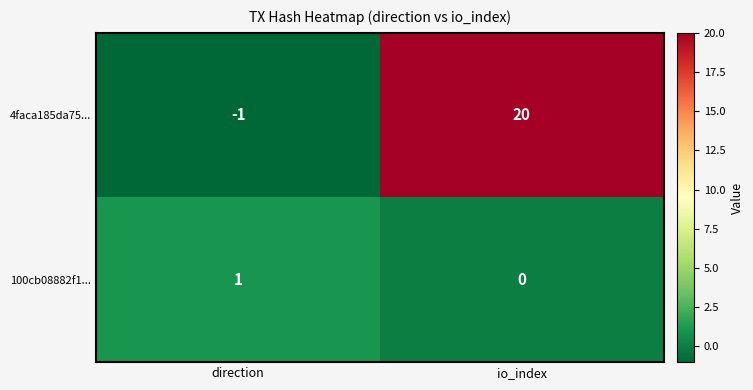

At direction, list the series in order from smallest to largest.

4faca185da75..., 100cb08882f1...